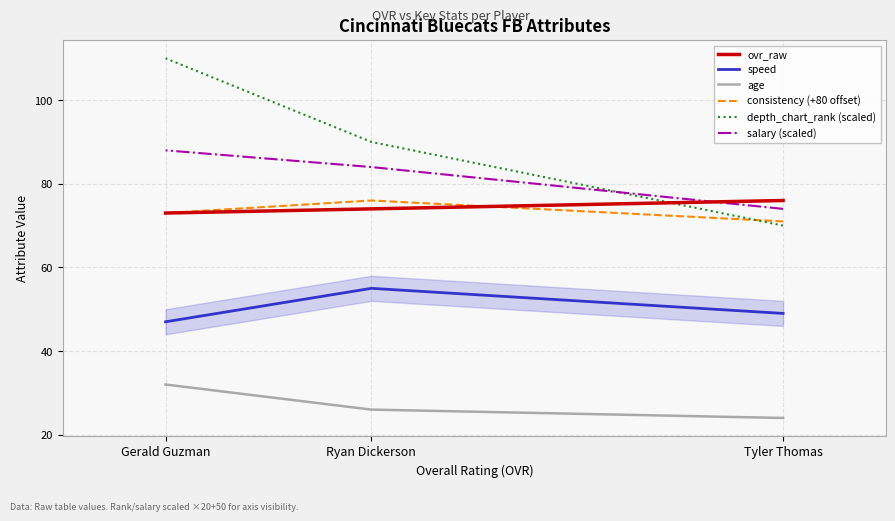

Between Ryan Dickerson and Tyler Thomas, which is larger?

Tyler Thomas